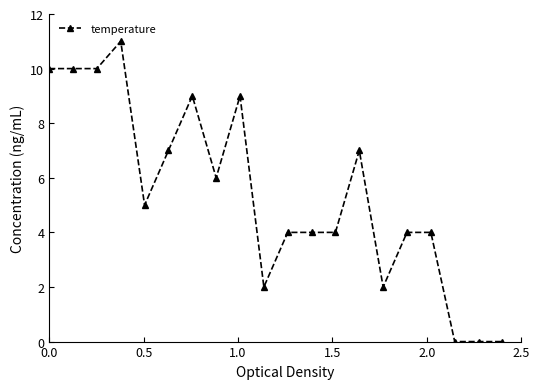

What is the value of the 3rd point from the left?

10.0